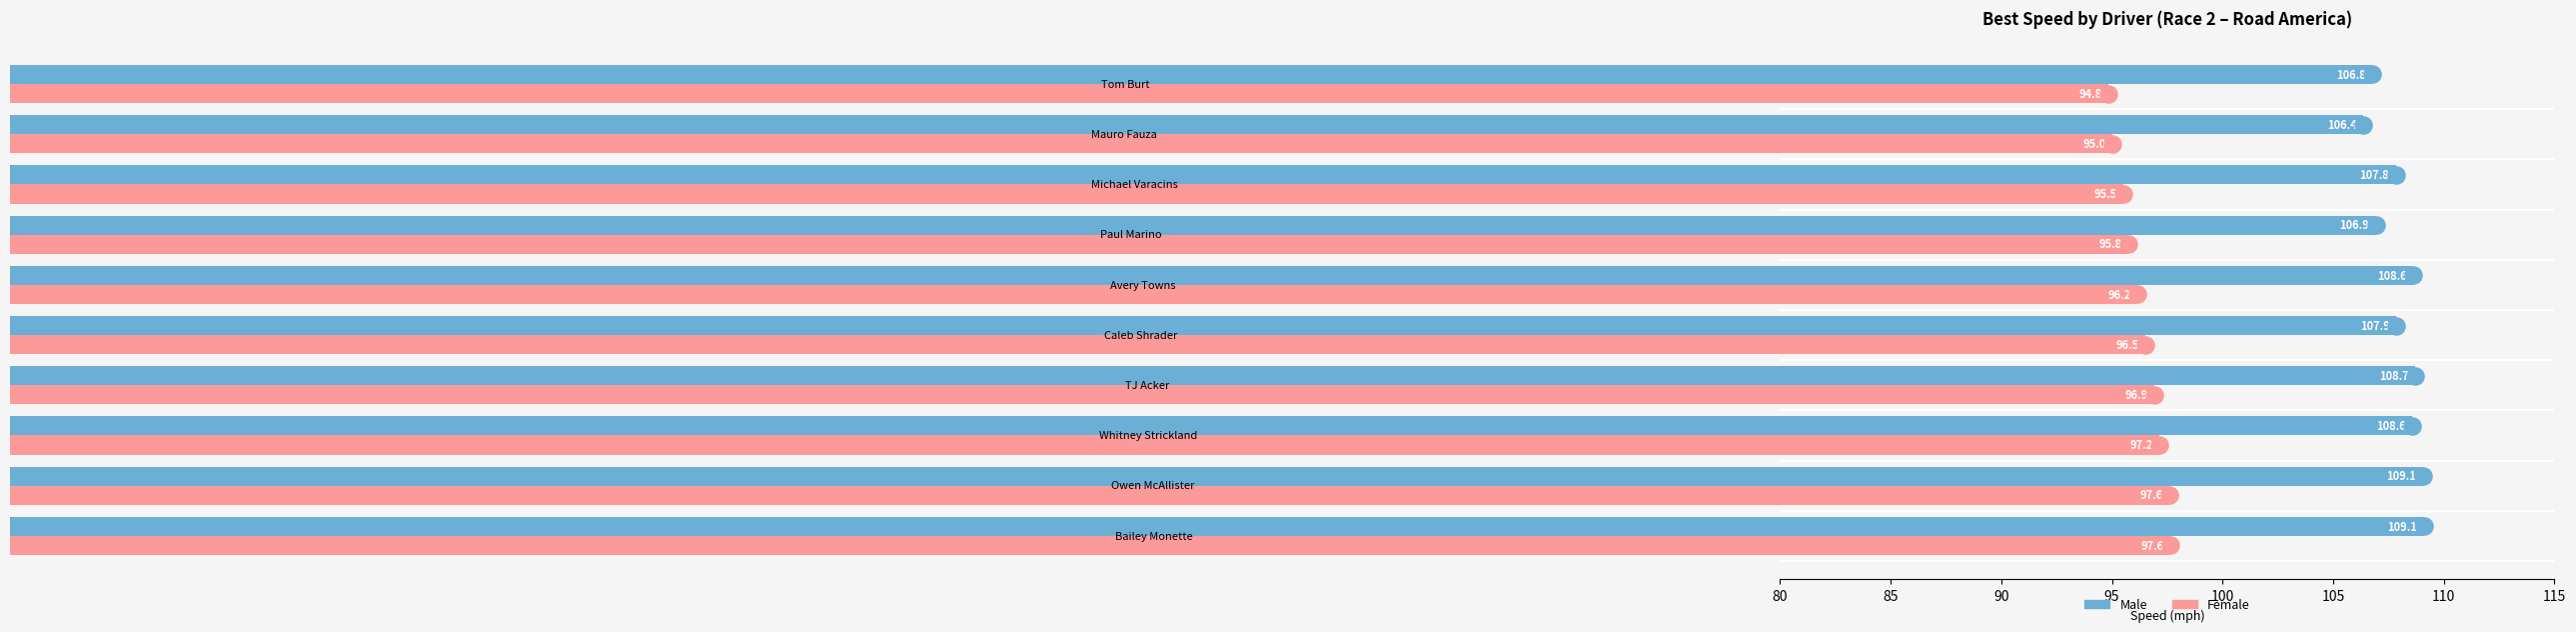

What is the average value of the Male series?

108.0